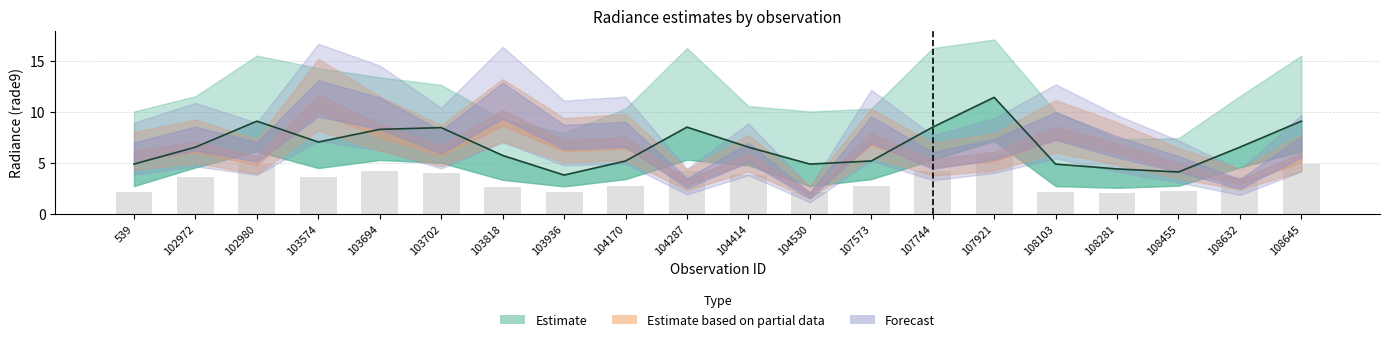

What is the difference between the second highest and second lowest values in the rade9_bin_mdn series?

5.0